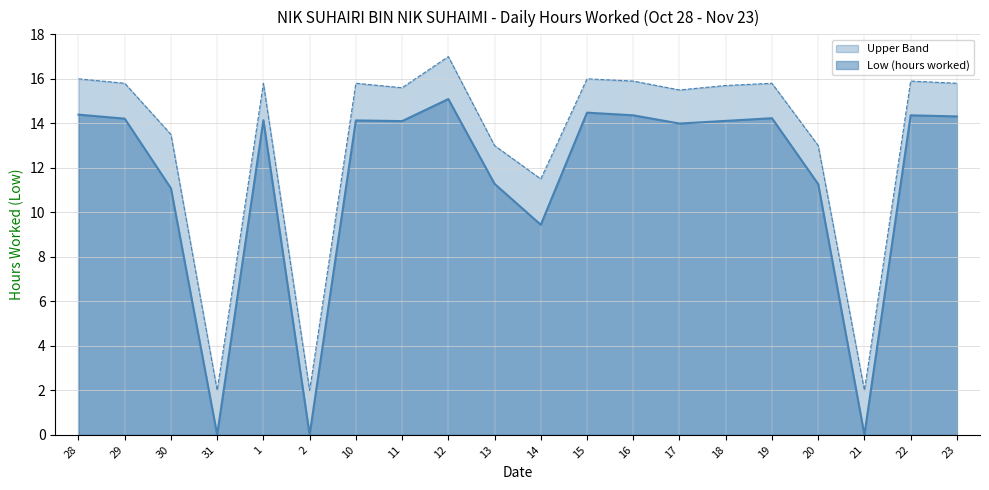

What is the total value across all series at 13?

24.3